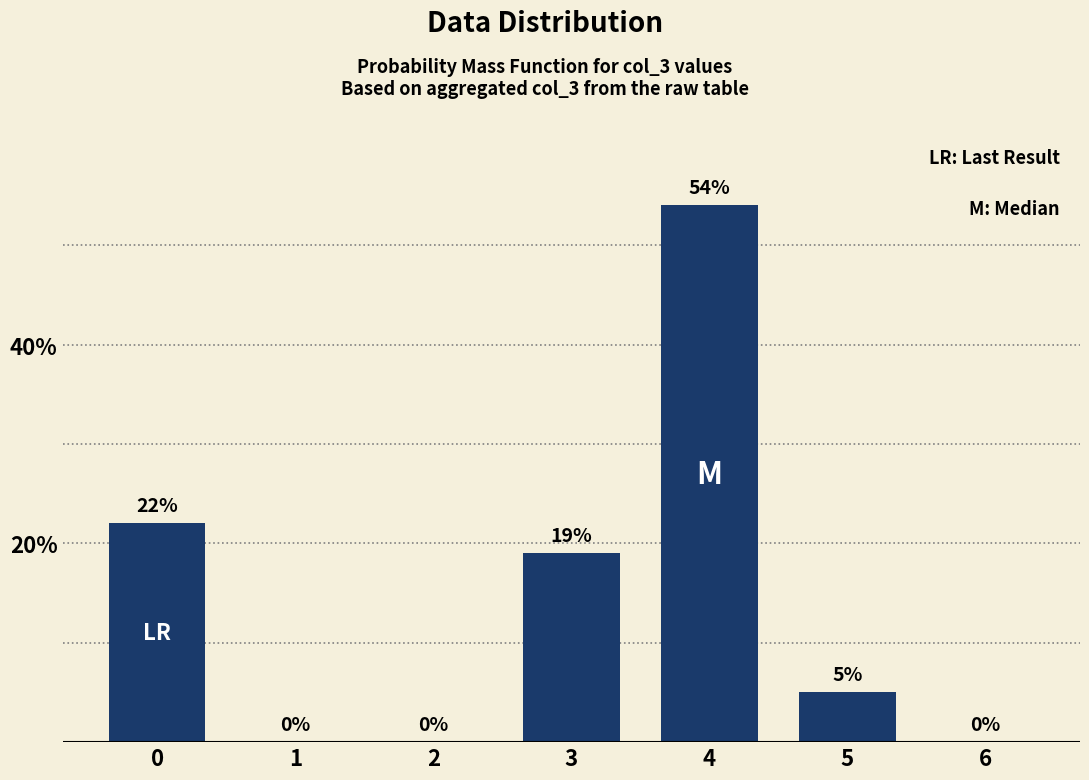

Approximately how many times larger is the value at 0 compared to 3?

1.2